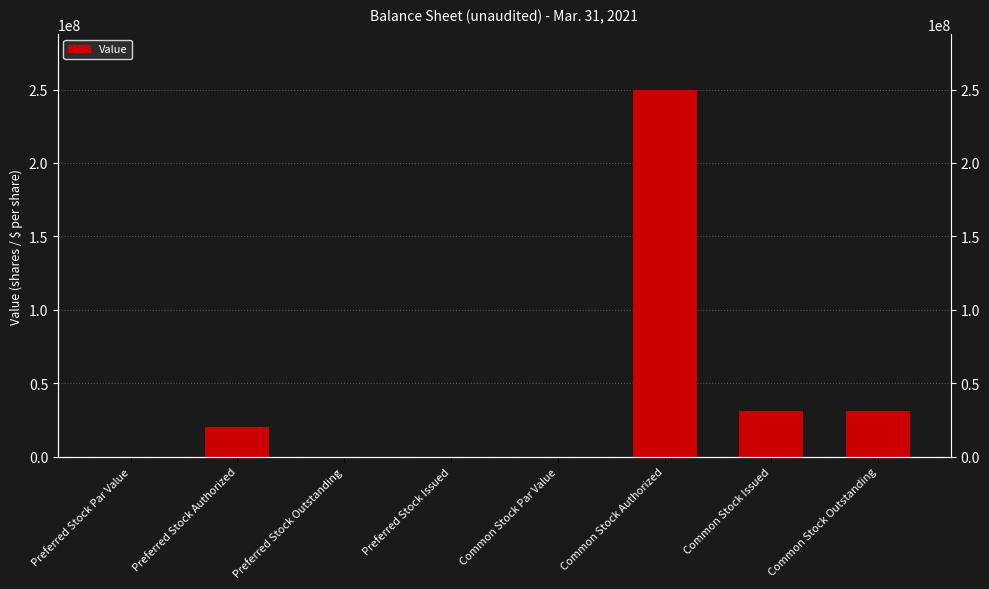

What is the sum of all values?

332680000.0